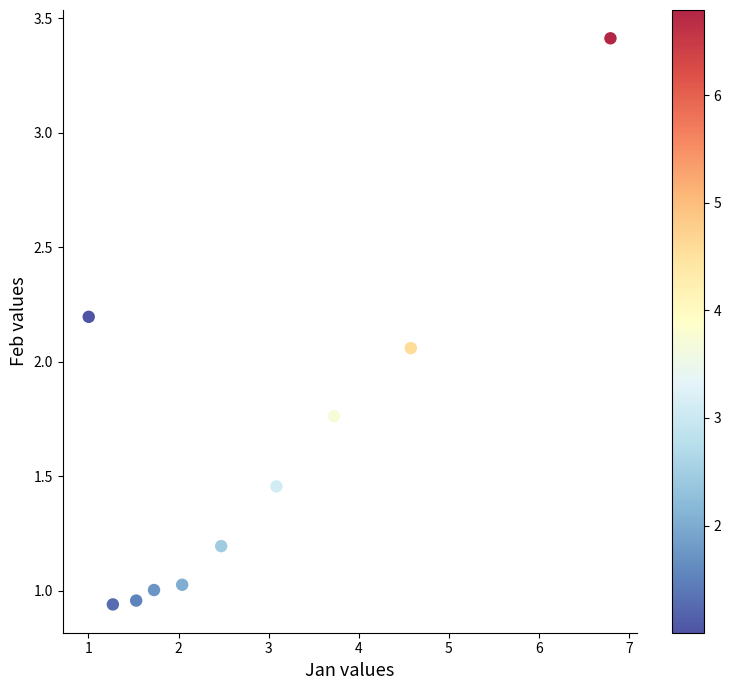

What is the average X value?

2.8